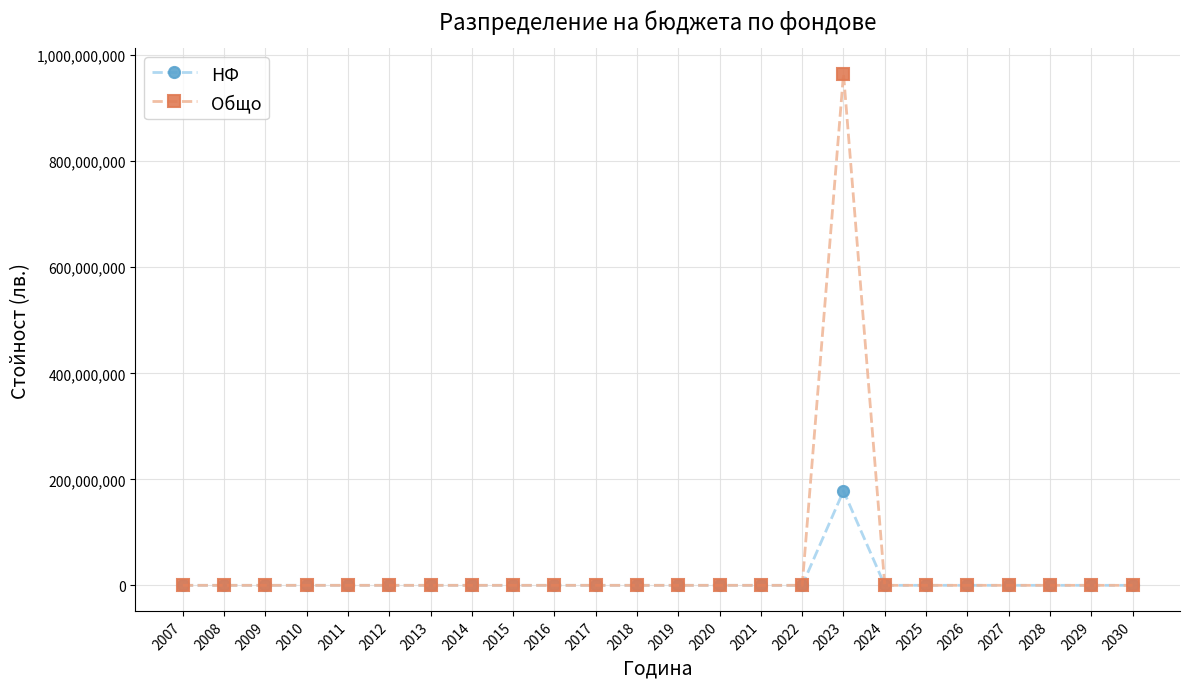

How many values in the Общо series exceed 0?

1